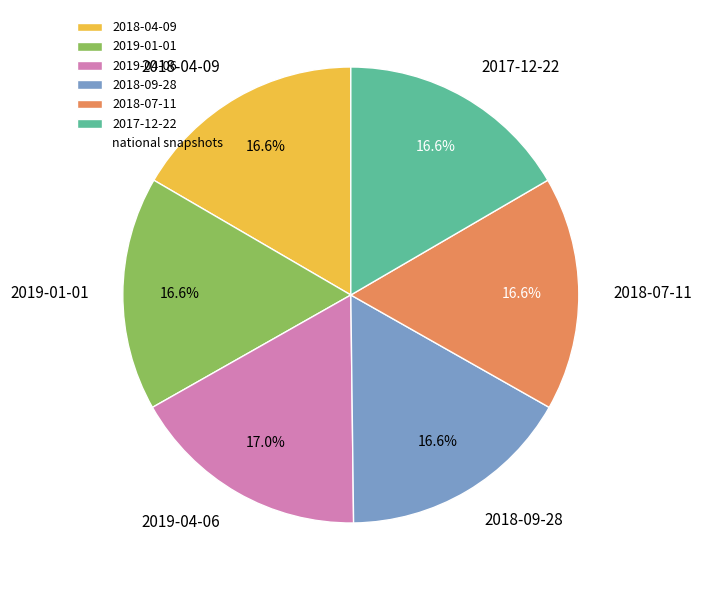

Approximately how many times larger is the value at 2018-04-09 compared to 2018-09-28?

1.0